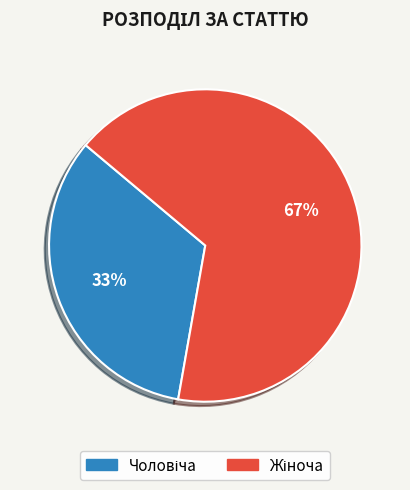

To the nearest percent, what is the average slice percentage?

50%